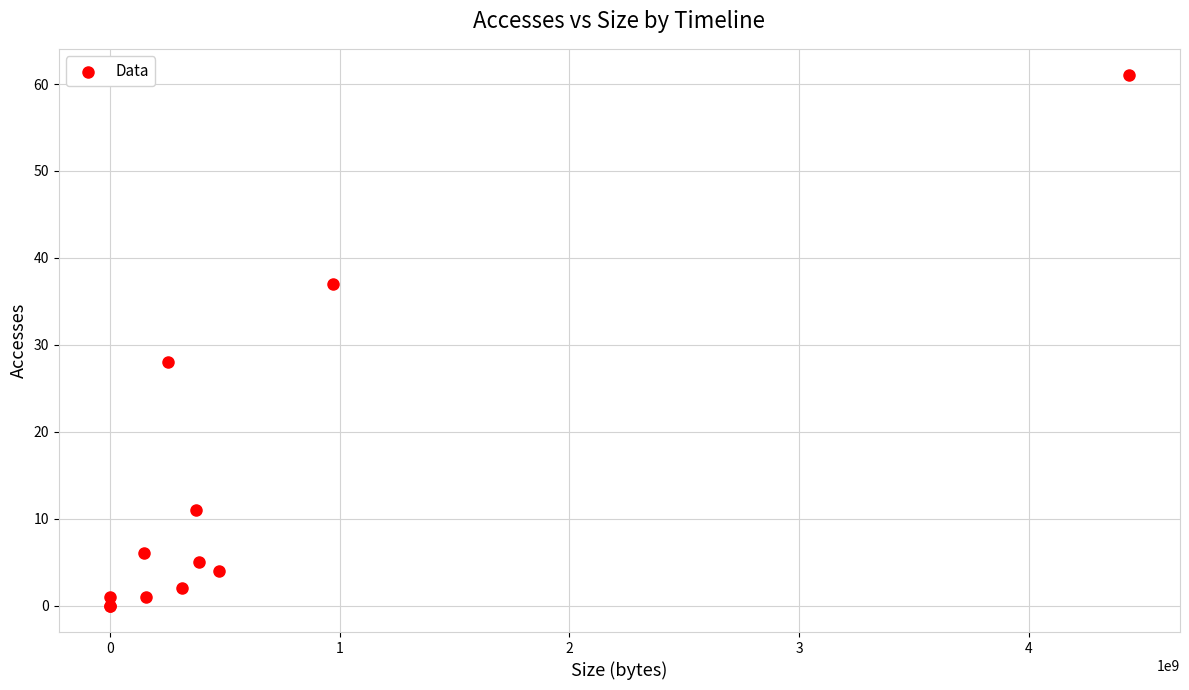

What Y value in the scatter plot is closest to 30?

28